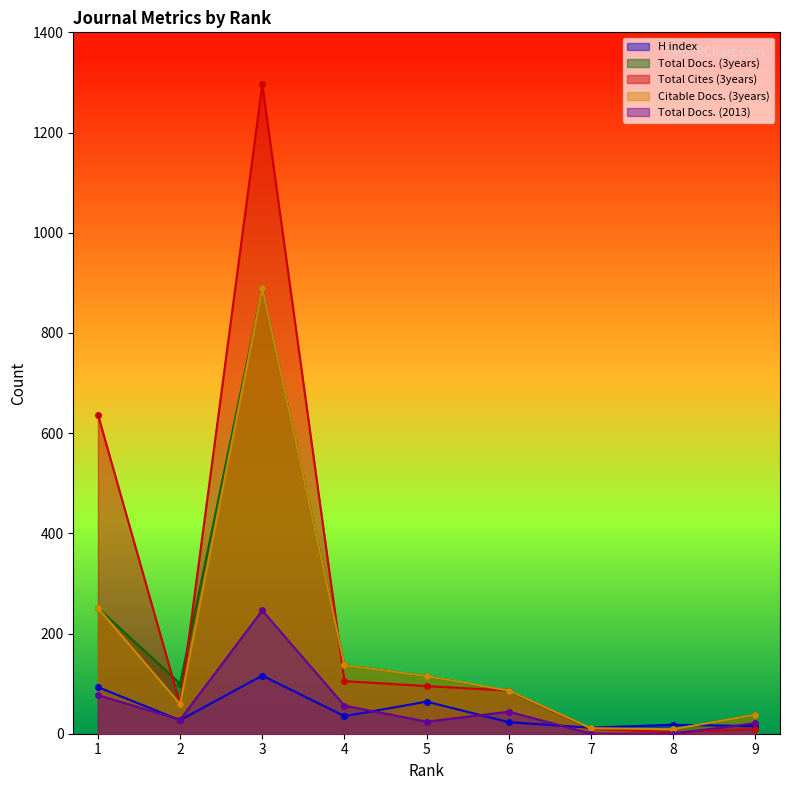

True or false: Total Docs. (2013) has a value of 16 at 5.

False